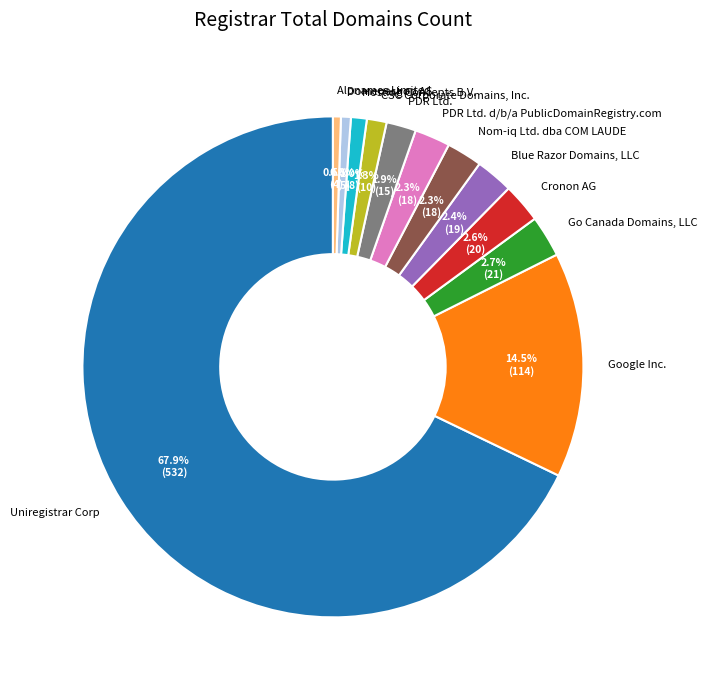

To the nearest percent, what is the average slice percentage?

8%